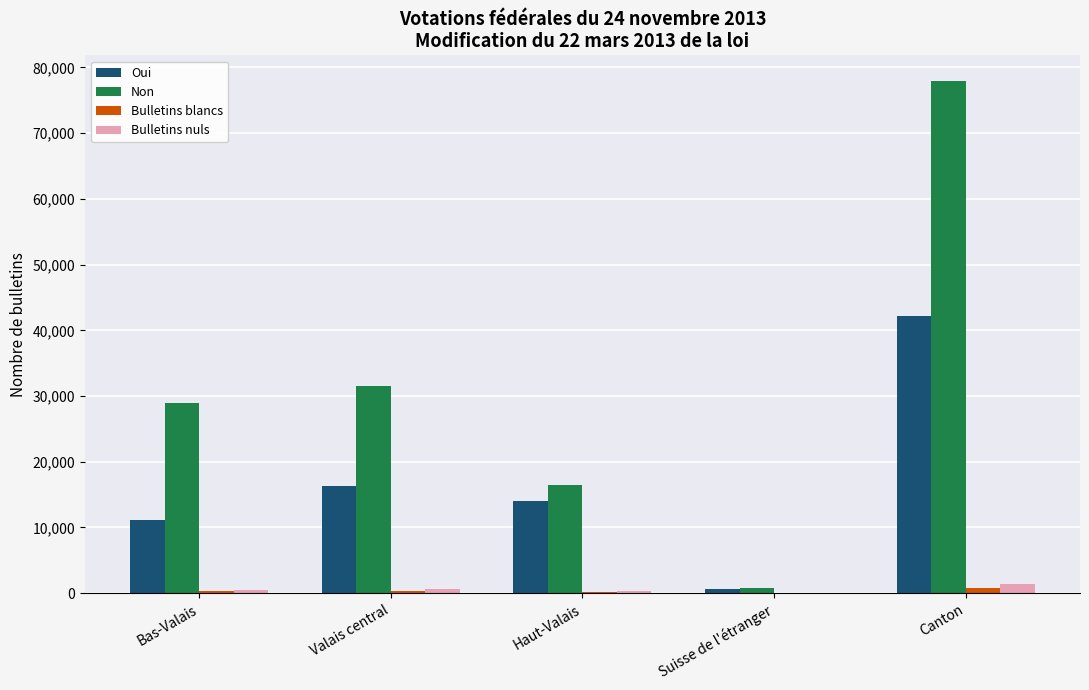

Which series changed the most between Bas-Valais and Haut-Valais?

Non